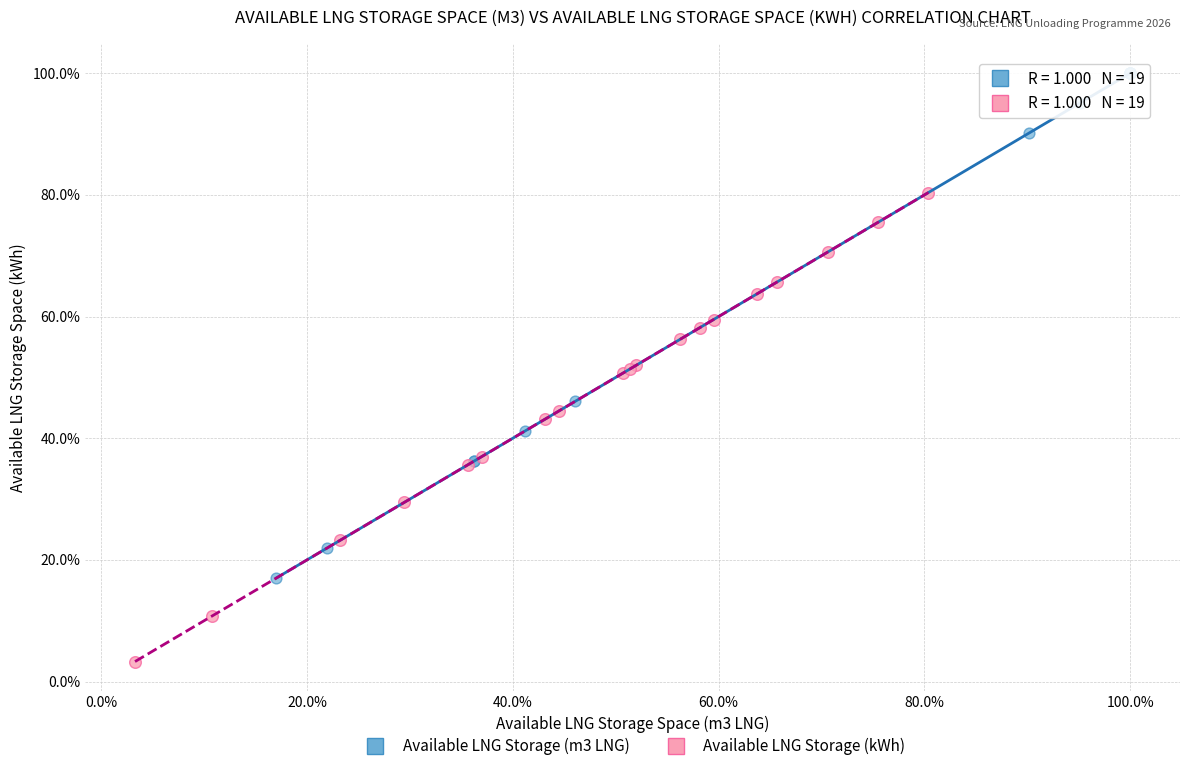

Which series reaches the maximum Y coordinate?

Available LNG Storage (m3 LNG)